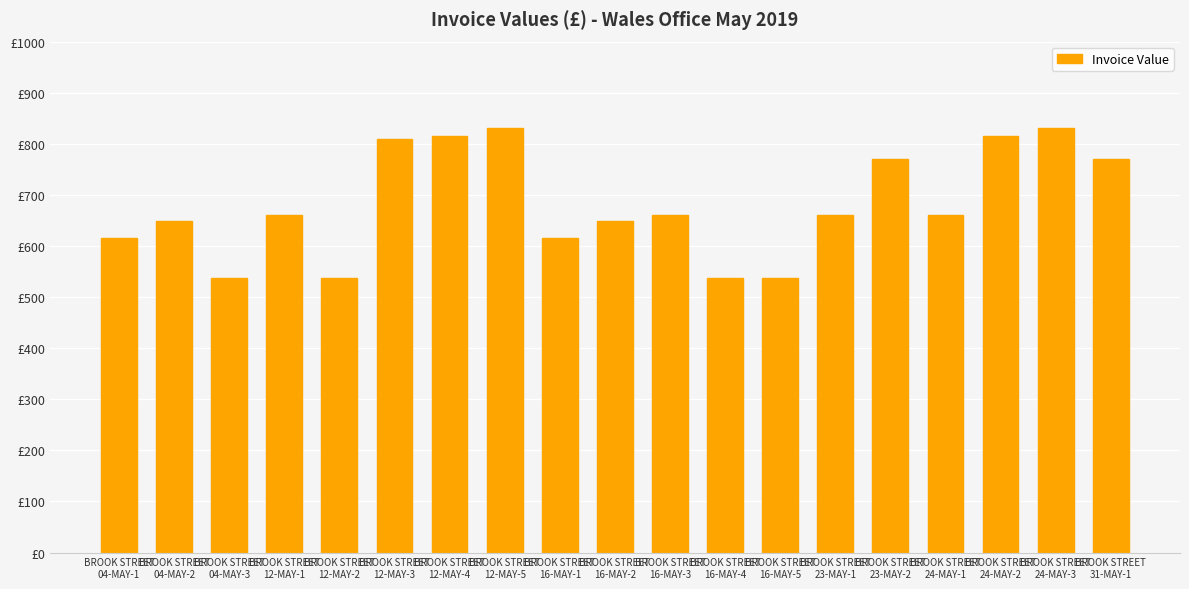

Are the bars horizontal?

No